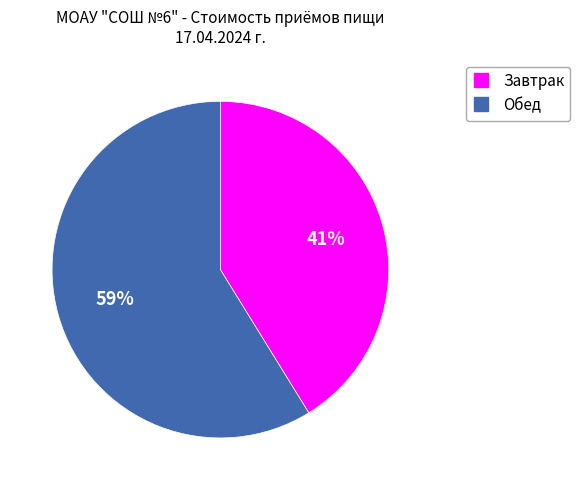

What is the ratio of the value at Завтрак to the value at Обед?

0.7